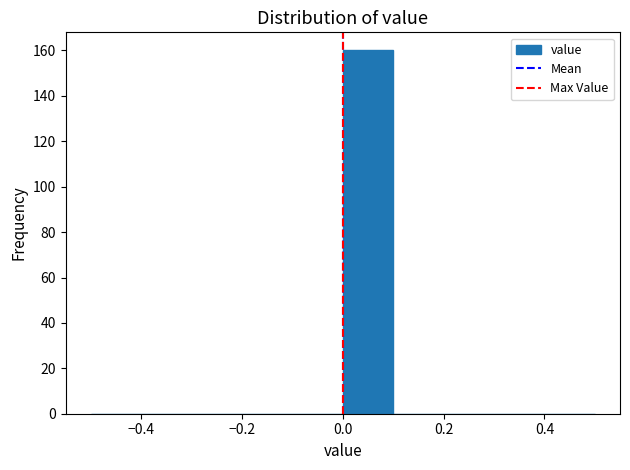

Over which range of the x-axis is the bar tallest?

0.0 to 0.1